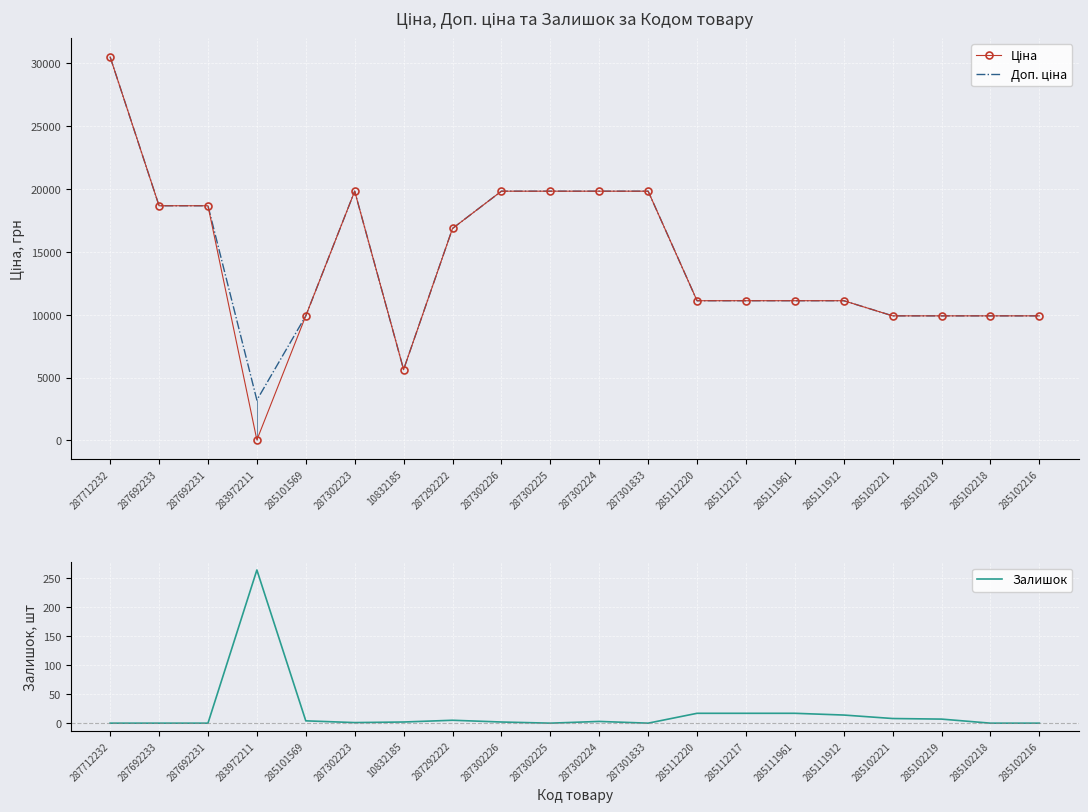

Which series has the widest spread of values?

Ціна